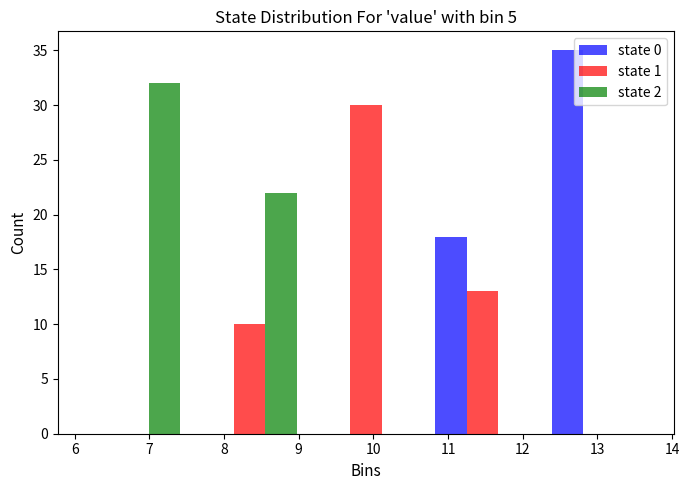

Reading left to right, transcribe this chart: for each range on the x-axis, give the height of each series' bar. Neither the bar edges nor the heights are printed on the chart, so give them approximately, as read against the axes.

6.00 to 7.56: state 0=0	state 1=0	state 2=32
7.56 to 9.12: state 0=0	state 1=10	state 2=22
9.12 to 10.68: state 0=0	state 1=30	state 2=0
10.68 to 12.24: state 0=18	state 1=13	state 2=0
12.24 to 13.80: state 0=35	state 1=0	state 2=0